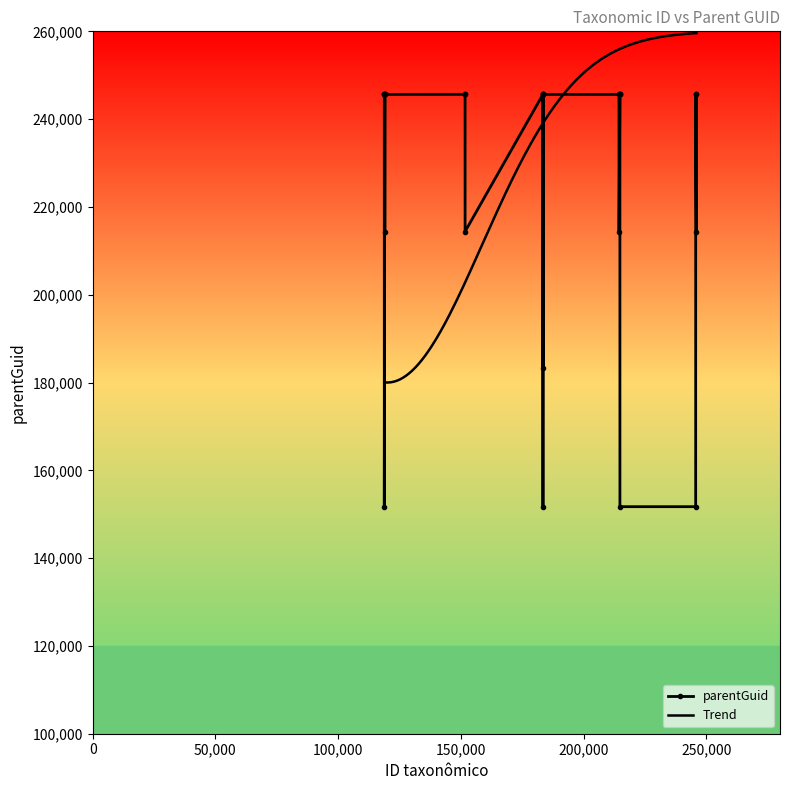

Where is the first local minimum?

214794